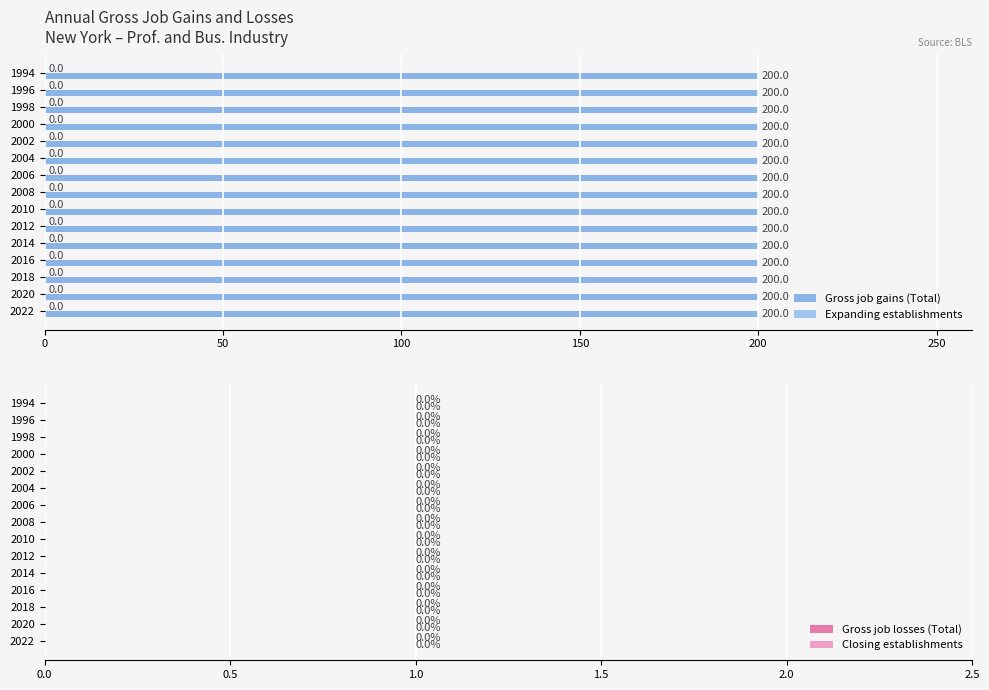

Count the number of data series in this chart.

4